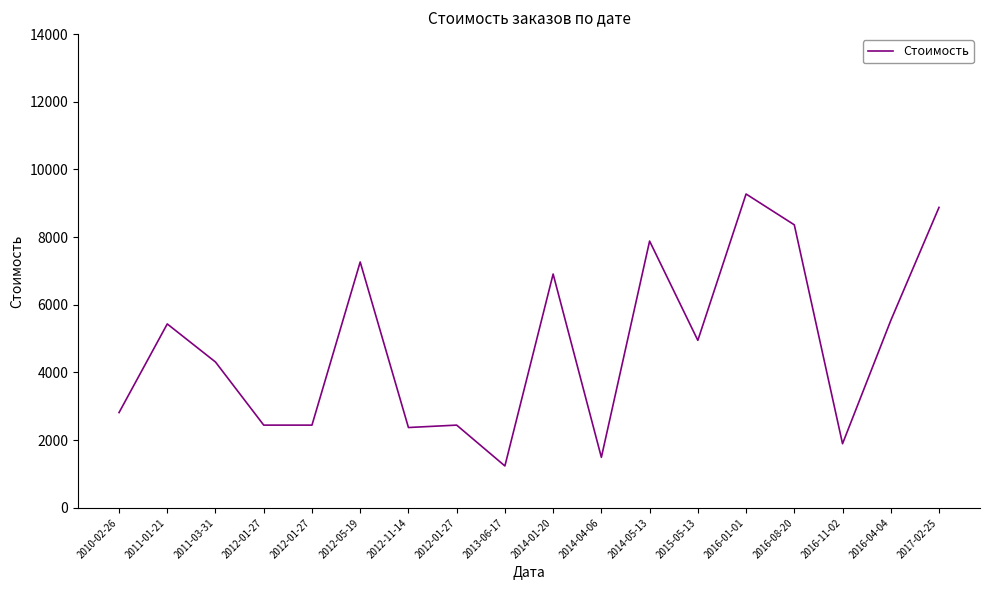

Does the chart display data point markers on the line(s)?

No